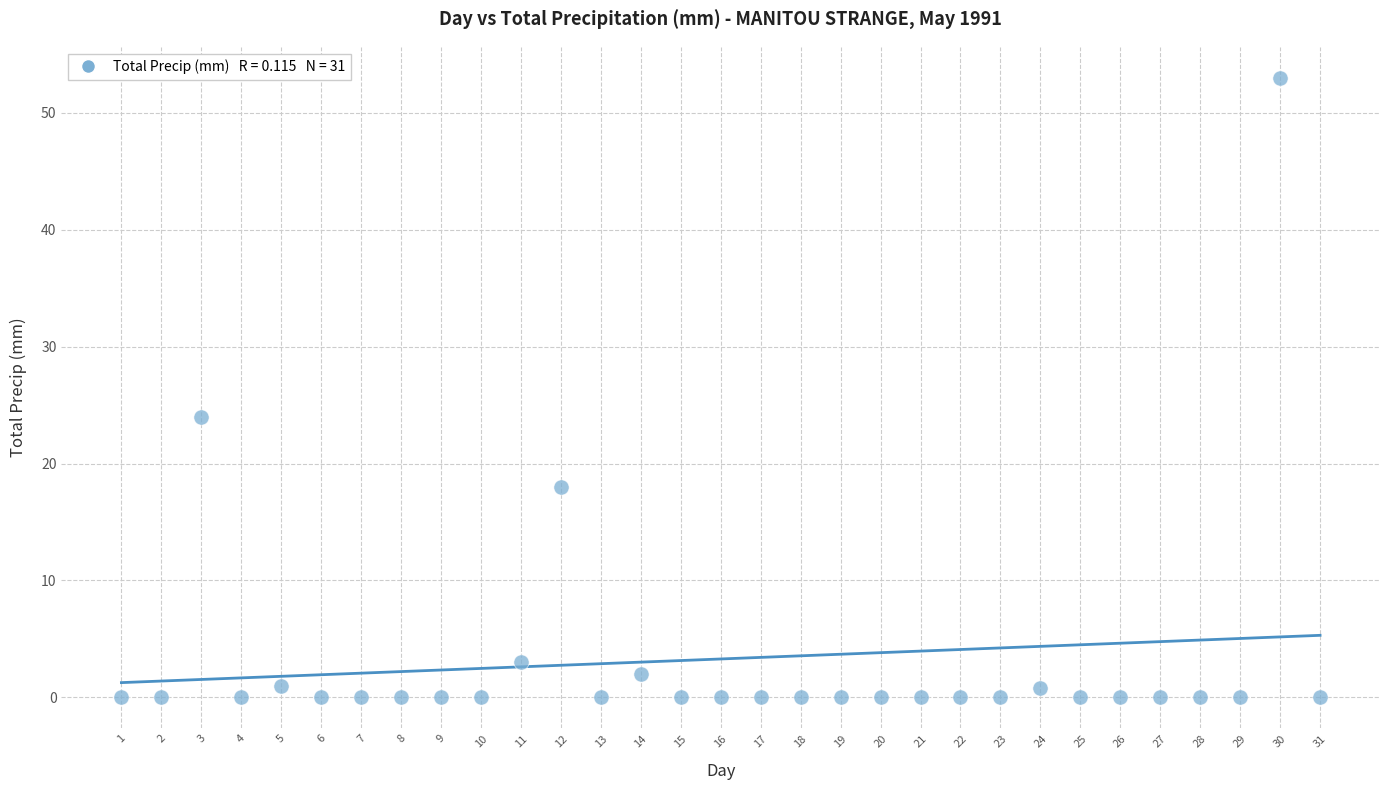

What Y value in the scatter plot is closest to 26?

24.0